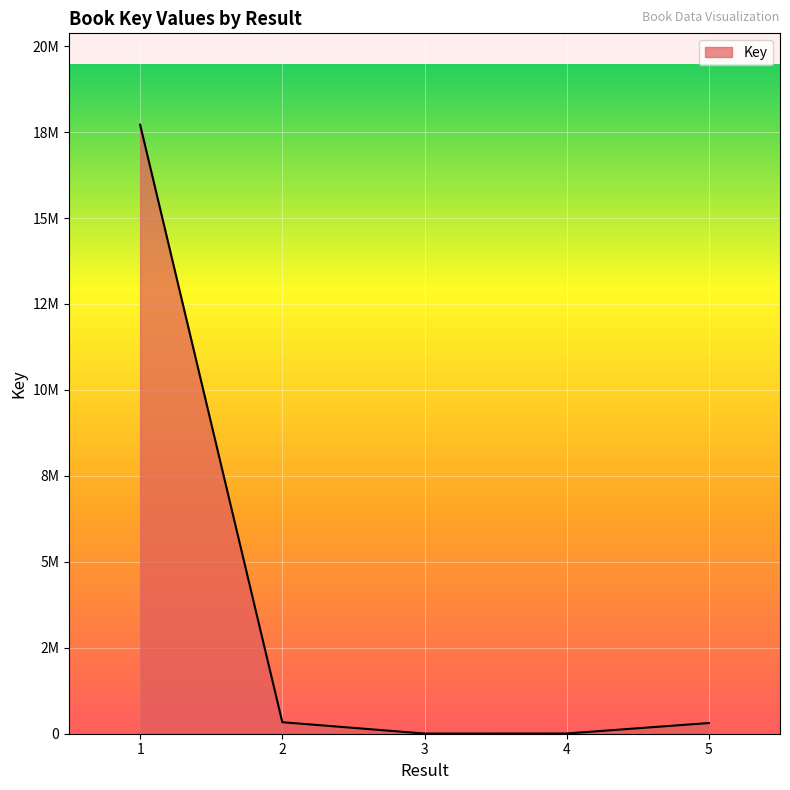

What is the average value?

3674511